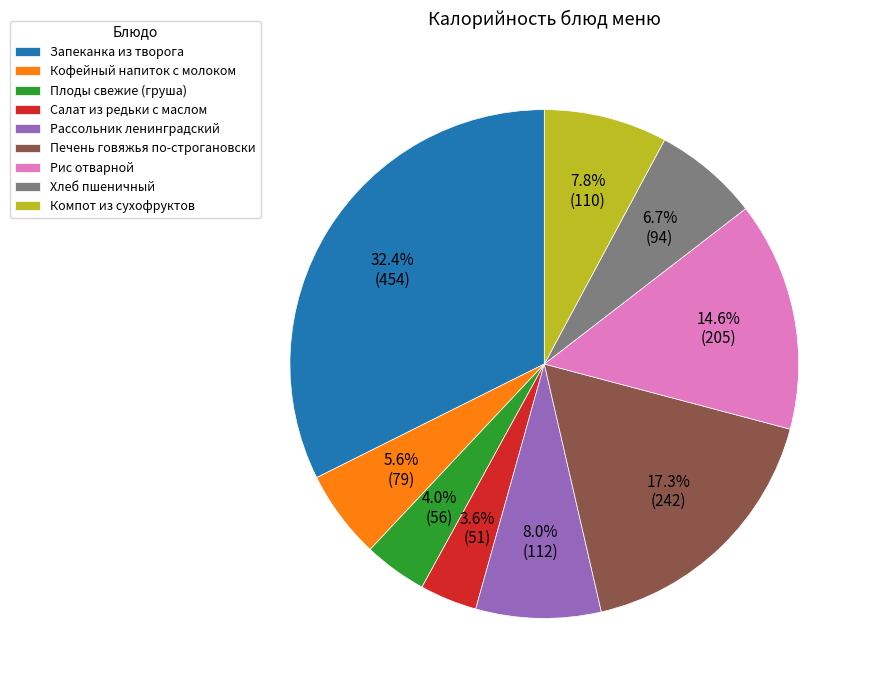

Which has a higher value, Хлеб пшеничный or Рассольник ленинградский?

Рассольник ленинградский